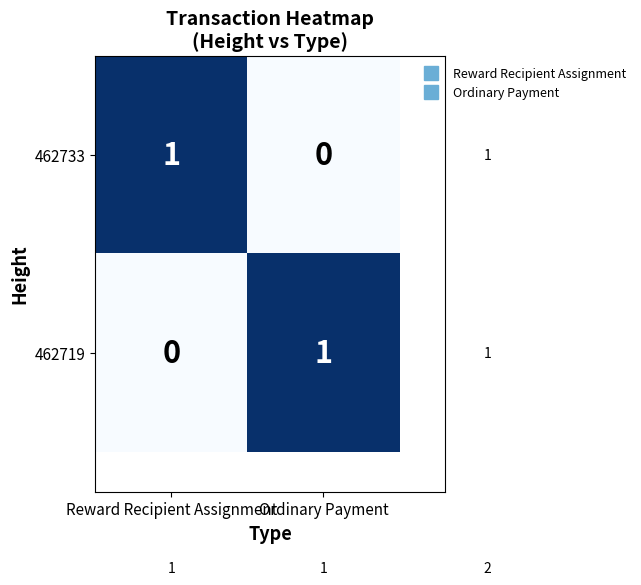

At which label does 462733 reach its minimum?

Ordinary Payment